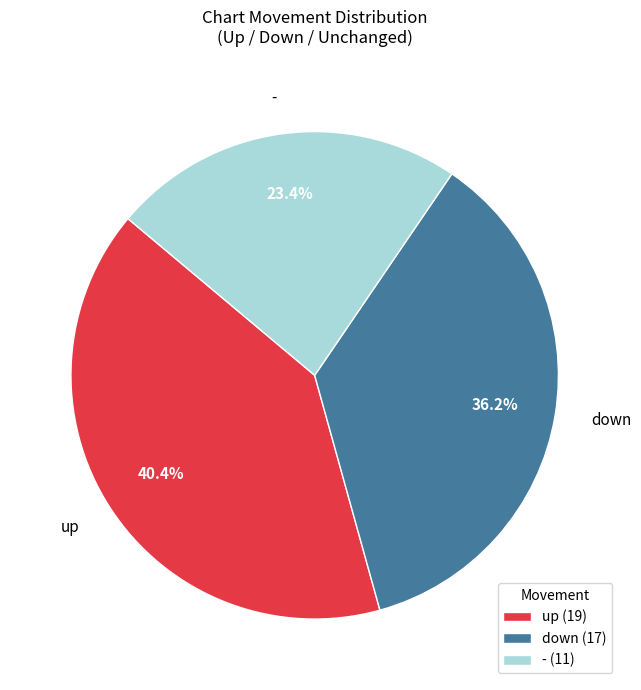

Between up and down, which is larger?

up